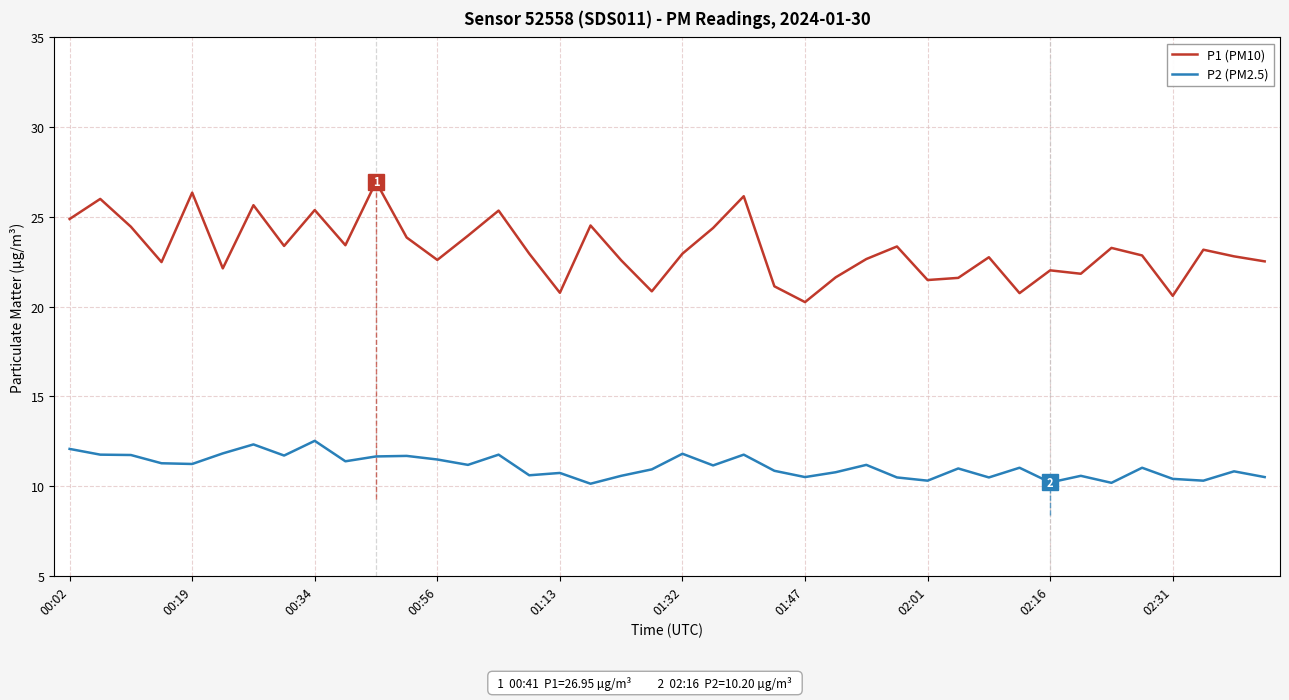

List the series in order of their peak value, highest first.

P1 (PM10), P2 (PM2.5)